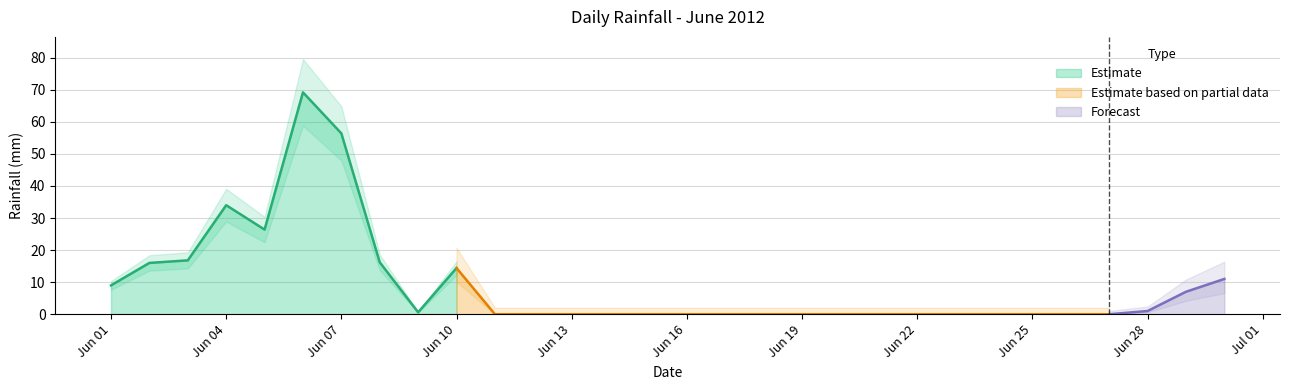

At which category does the chart reach its minimum across all series?

2012-06-11